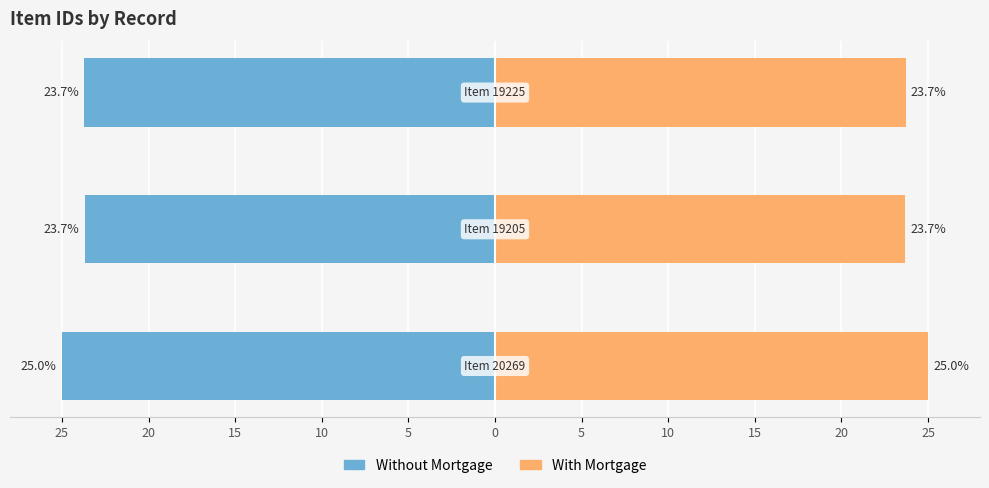

Reading left to right, transcribe all the data shown in this chart.

Without Mortgage: 25=-25.0	20=-23.7	15=-23.7
With Mortgage: 25=25.0	20=23.7	15=23.7